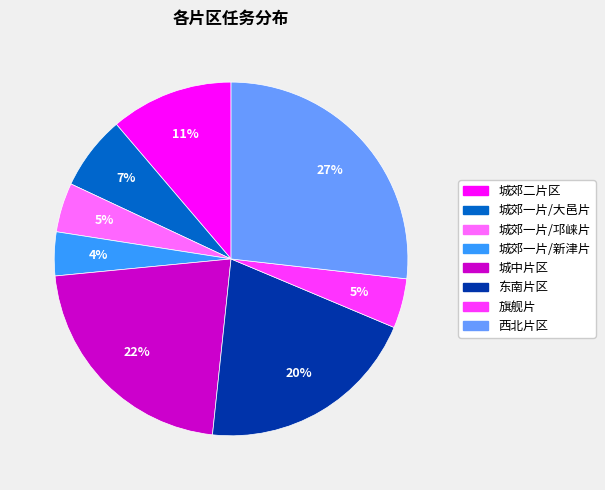

To the nearest percent, what is the average slice percentage?

12%